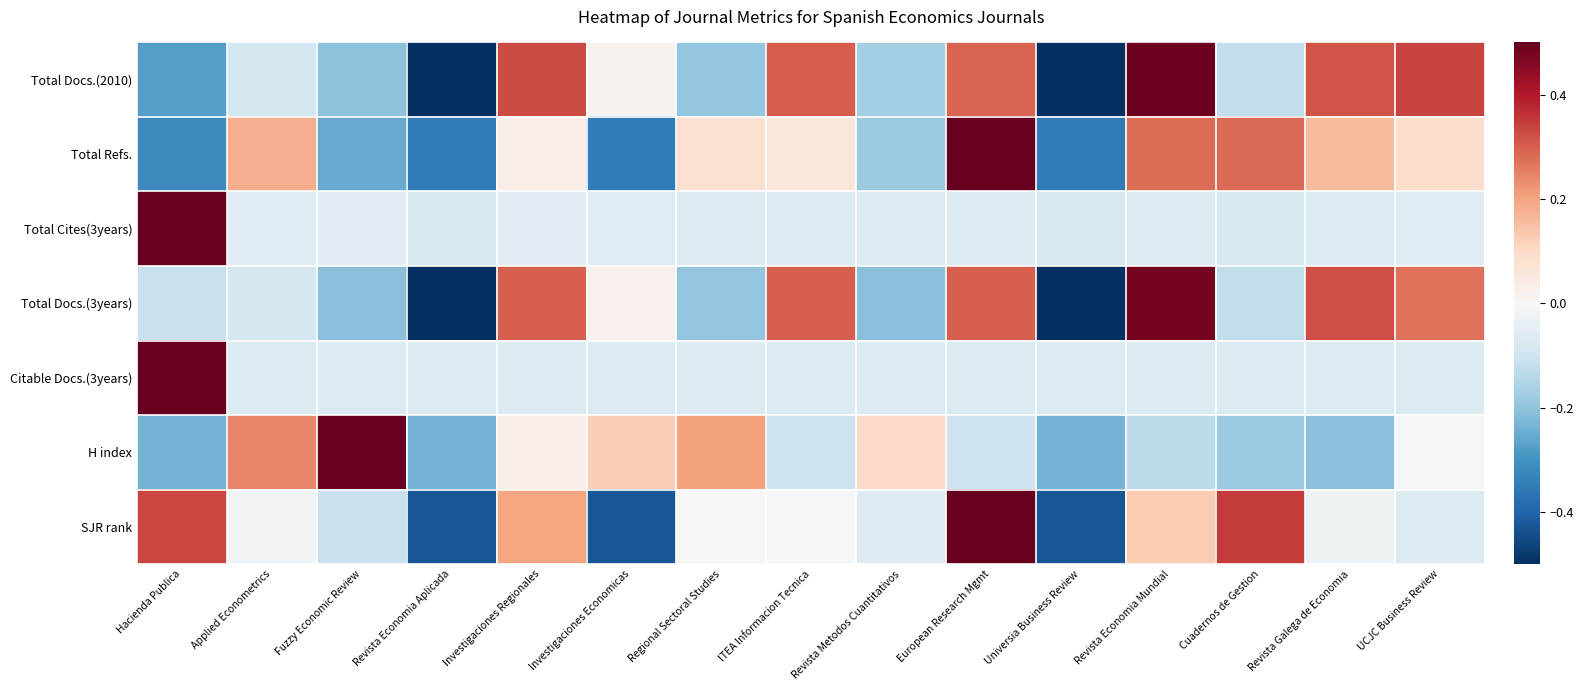

At Revista Economia Mundial, list the series in order from smallest to largest.

H index, Citable Docs.(3years), Total Cites(3years), SJR rank, Total Refs., Total Docs.(3years), Total Docs.(2010)